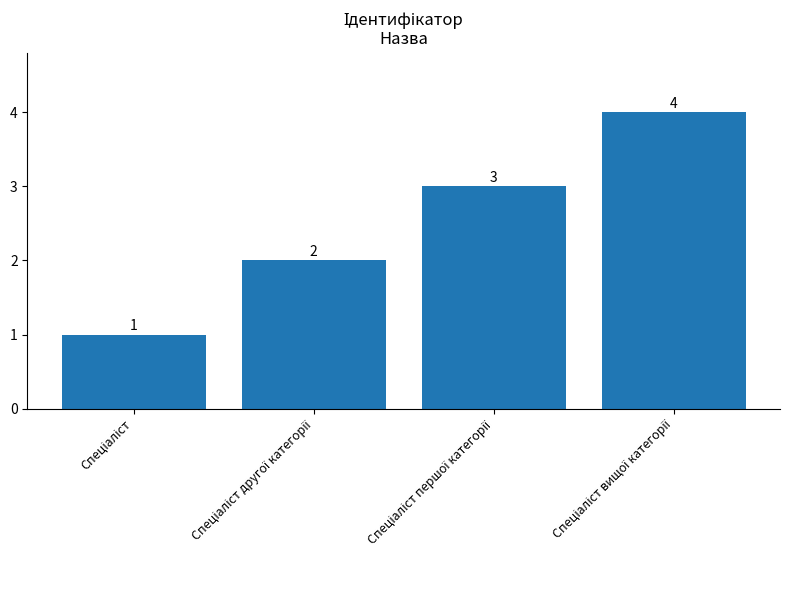

What is the minimum value shown in the chart?

1